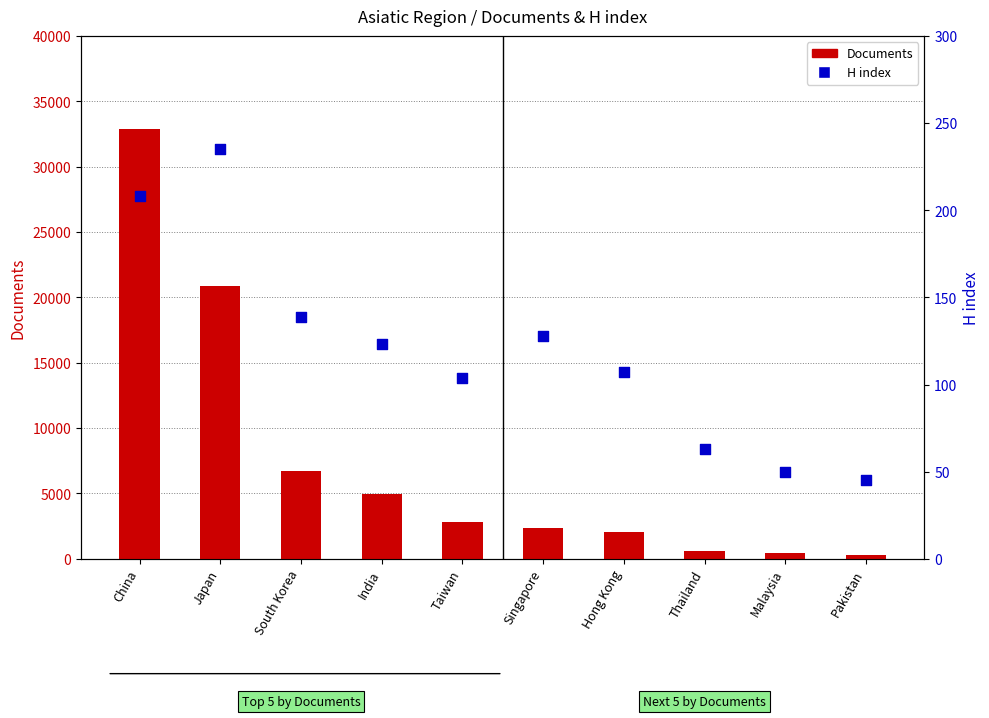

Which series has the largest total across all categories?

Documents